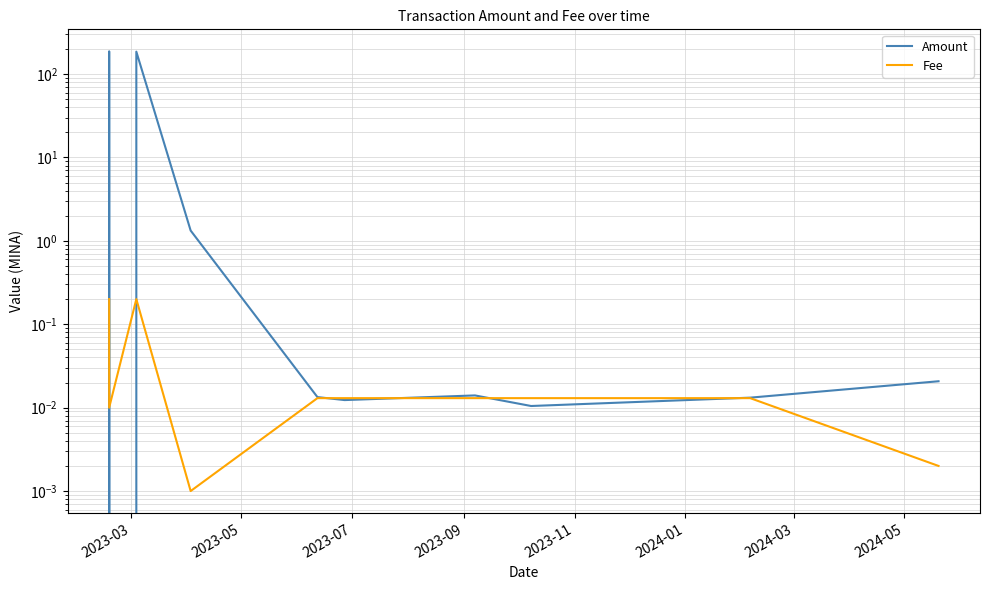

At 2024-01, list the series in order from smallest to largest.

Fee, Amount